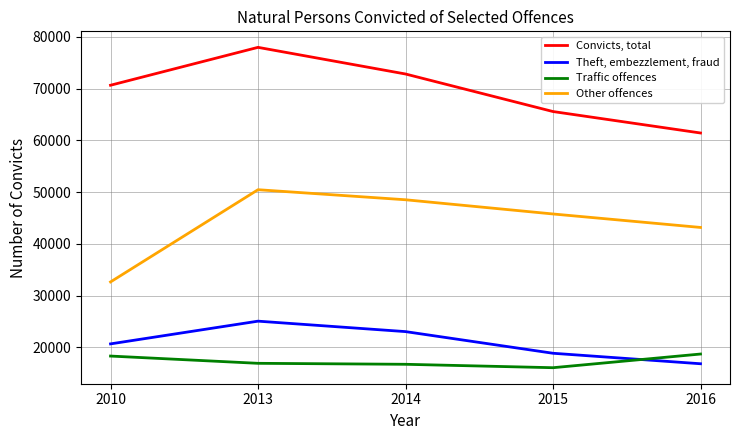

True or false: Convicts, total and Theft, embezzlement, fraud intersect in this chart.

False